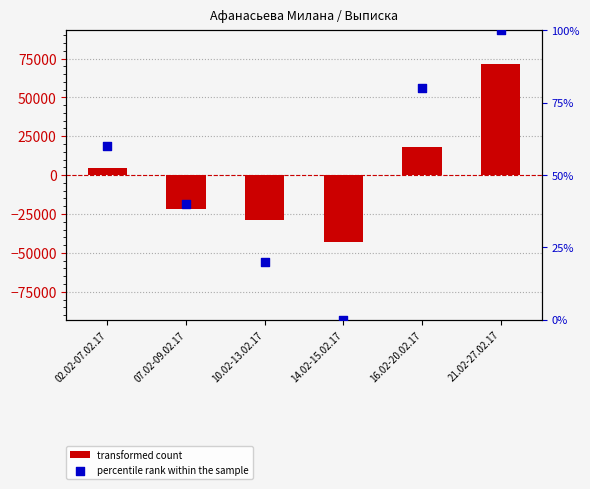

What are all the series names shown in the legend?

transformed count, percentile rank within the sample